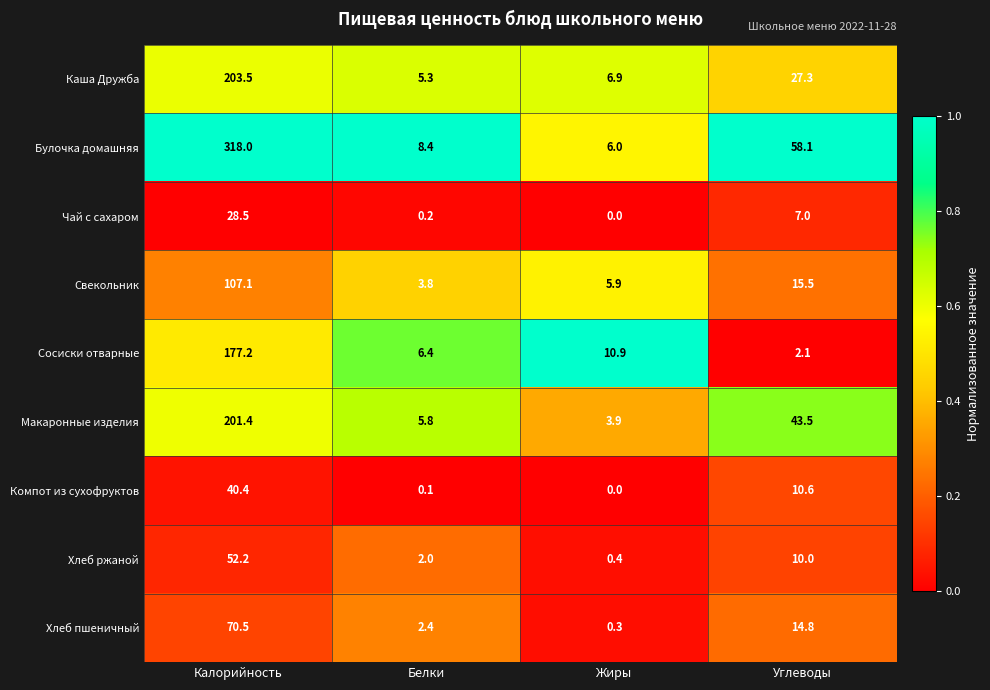

Where does the Хлеб ржаной series first go above 10?

Калорийность